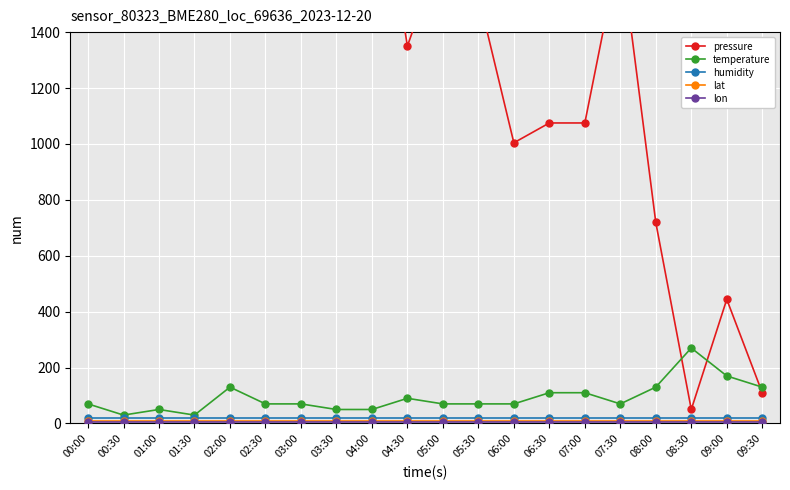

Between 02:00 and 06:00, which series saw the biggest shift?

pressure